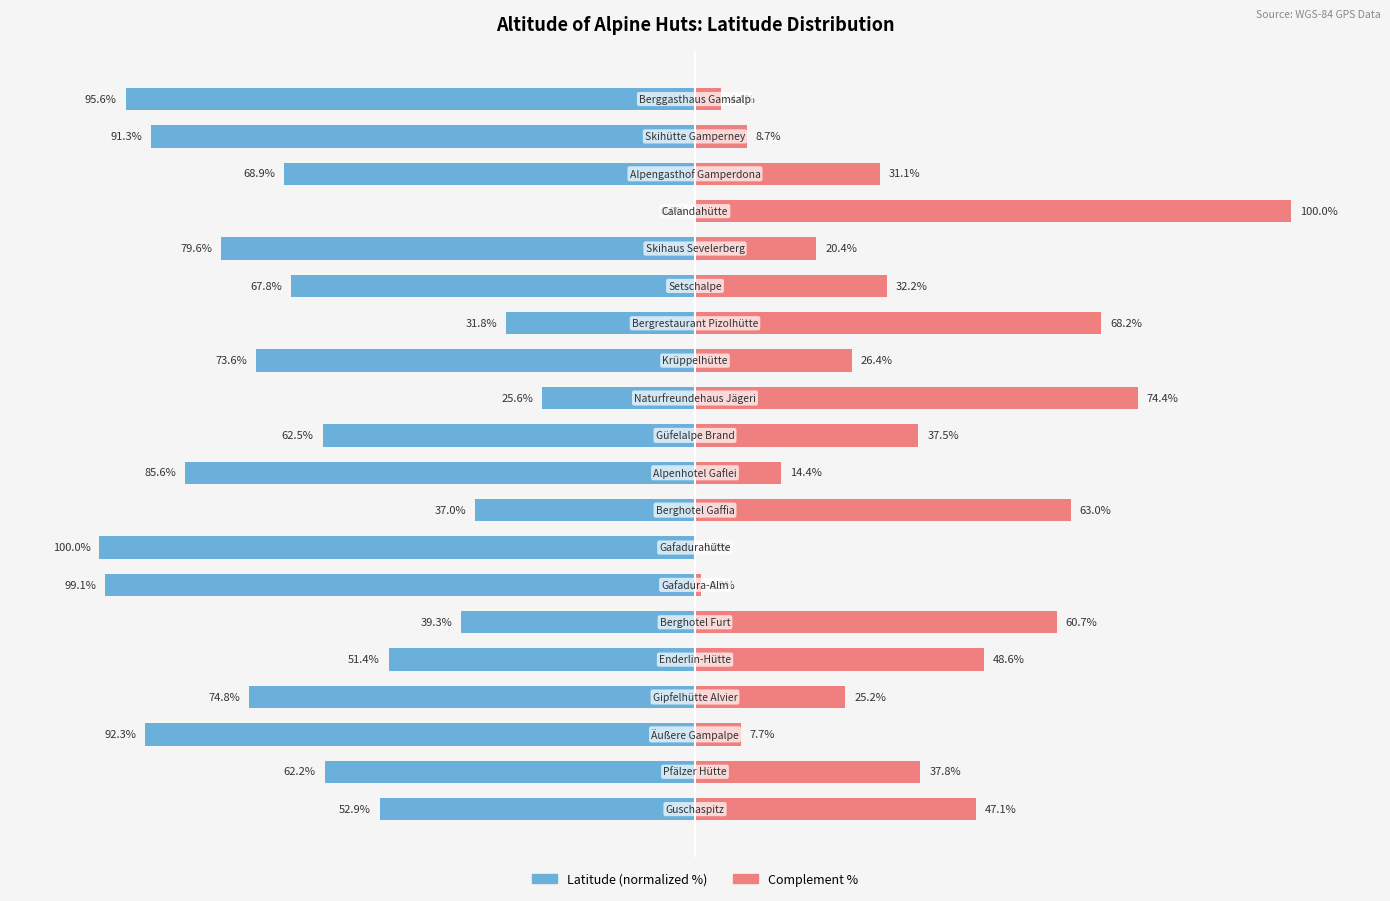

What is the label of the 12th bar from the right?

8